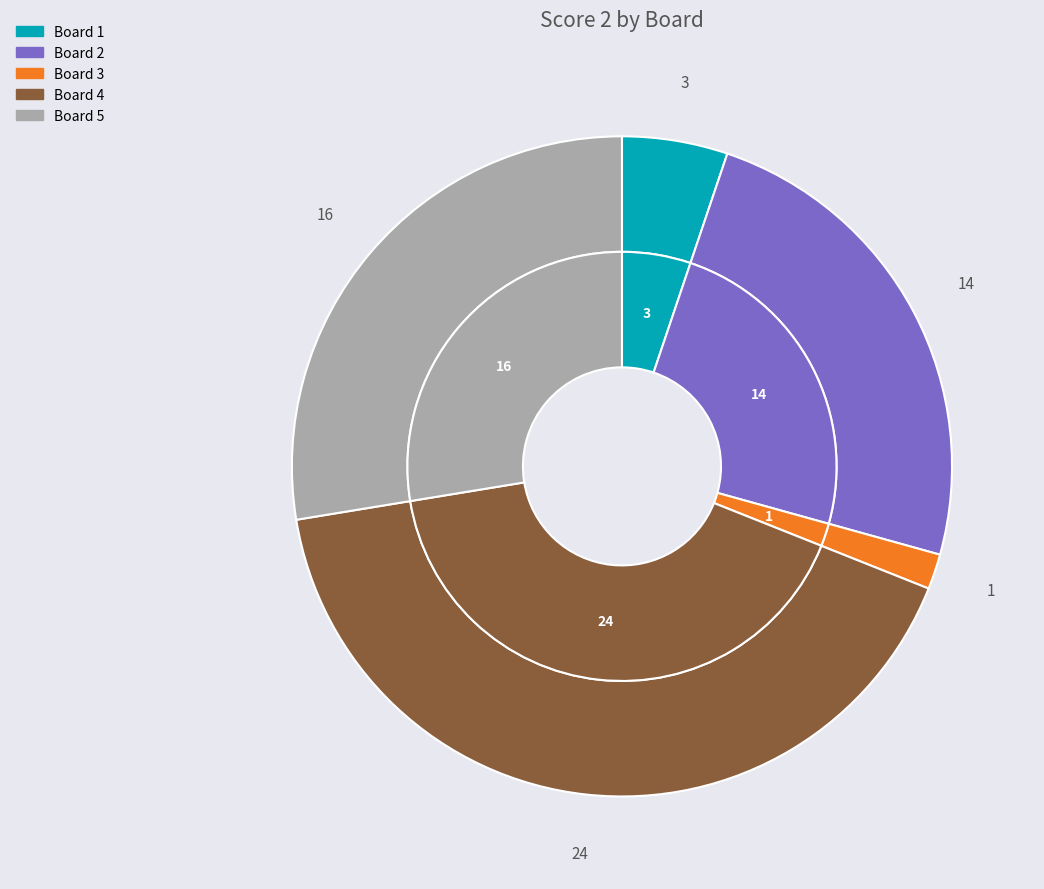

To the nearest percent, what is the difference between the largest and smallest slice percentages?

40%